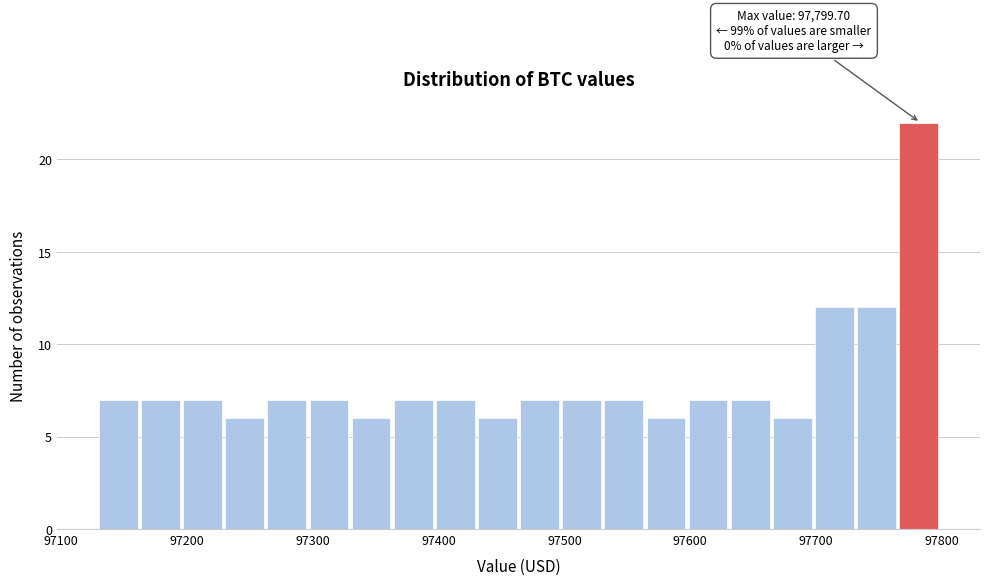

Read against the x-axis, roughly where is the centre of the tallest bar?

97780